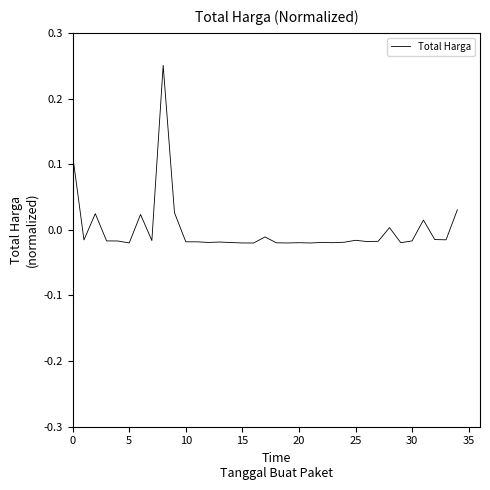

How many values are below 0?

27